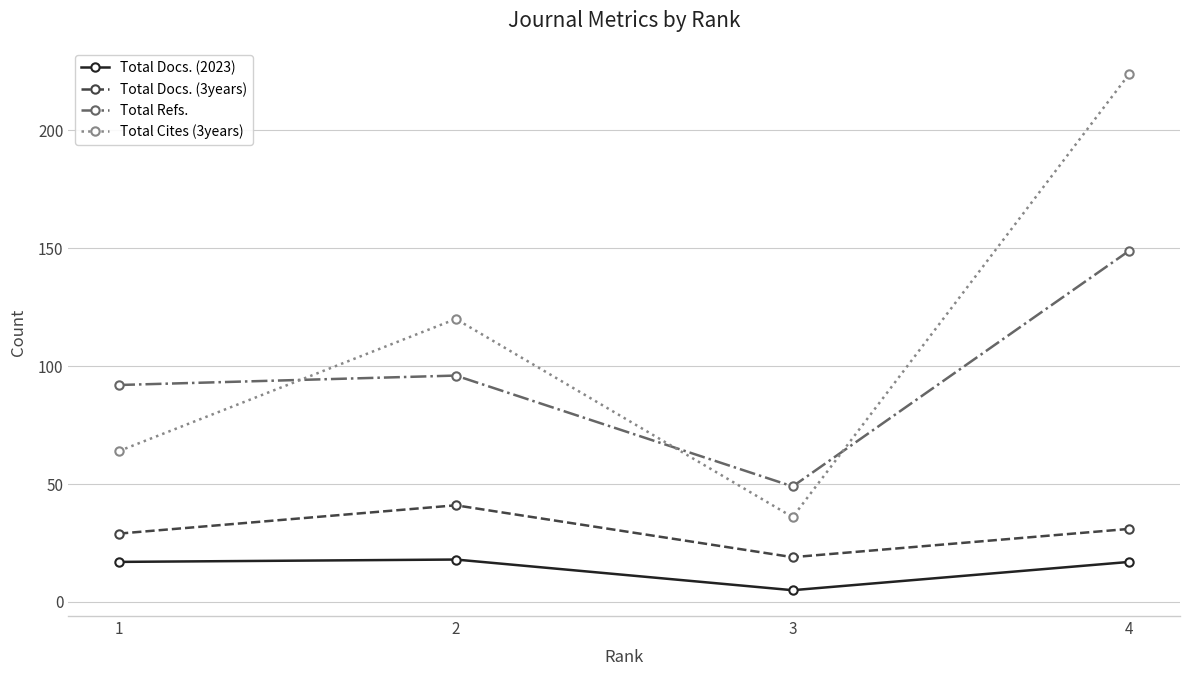

Count the number of data series in this chart.

4